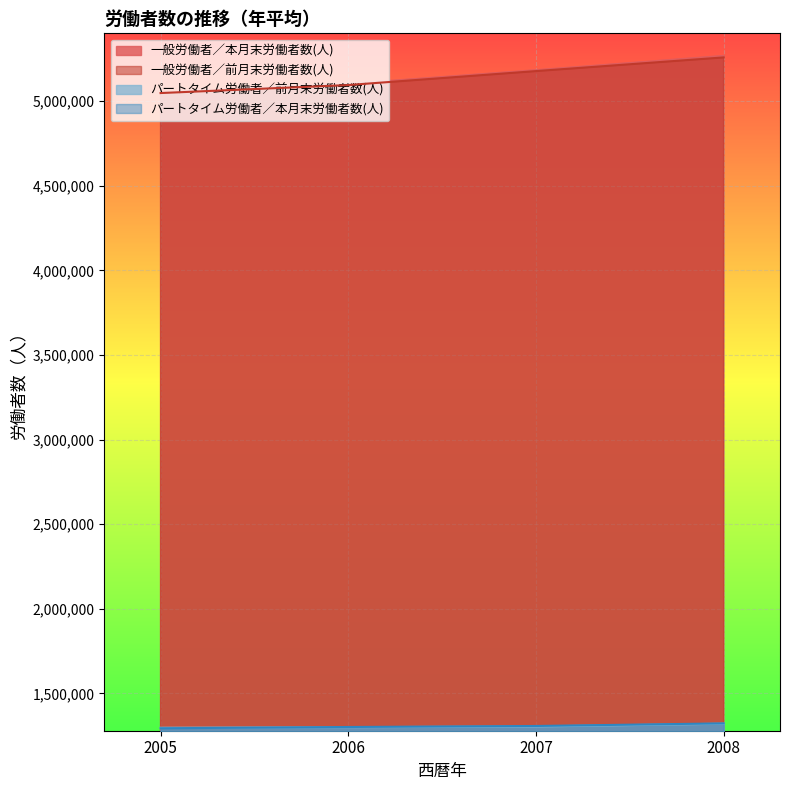

Reading left to right, what are all the values shown in this chart?

一般労働者／本月末労働者数(人): 2005=5051294	2006=5101182	2007=5182289	2008=5266929
一般労働者／前月末労働者数(人): 2005=5047193	2006=5094527	2007=5176952	2008=5257717
パートタイム労働者／前月末労働者数(人): 2005=1297676	2006=1300665	2007=1305088	2008=1321579
パートタイム労働者／本月末労働者数(人): 2005=1294456	2006=1302036	2007=1308020	2008=1323458